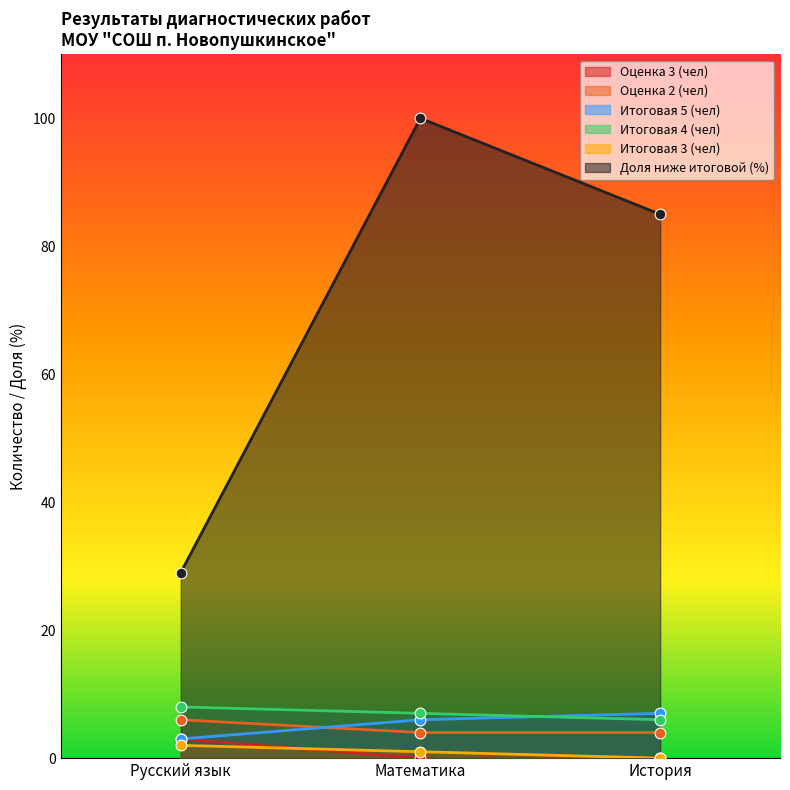

At how many categories does at least one series exceed 42?

2